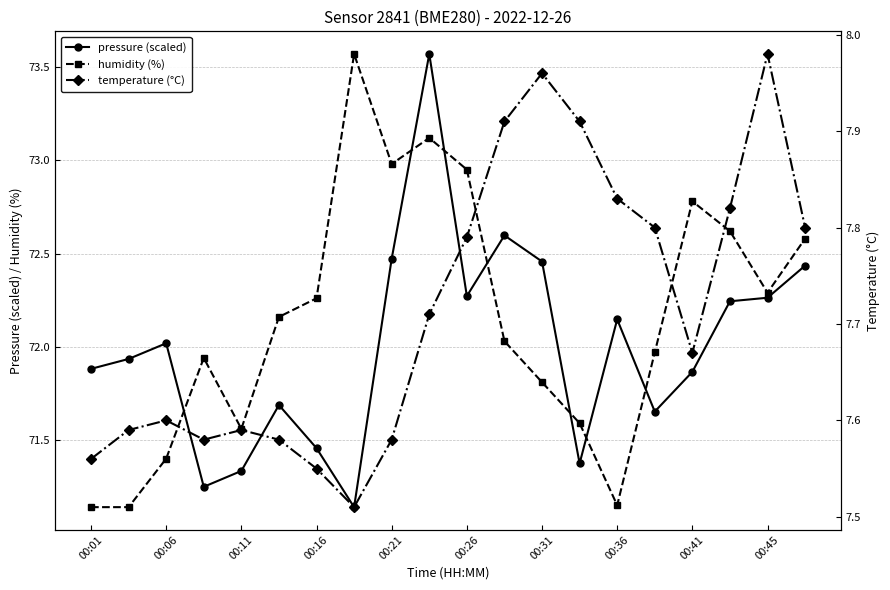

At which category does pressure (scaled) reach its first local peak?

00:06